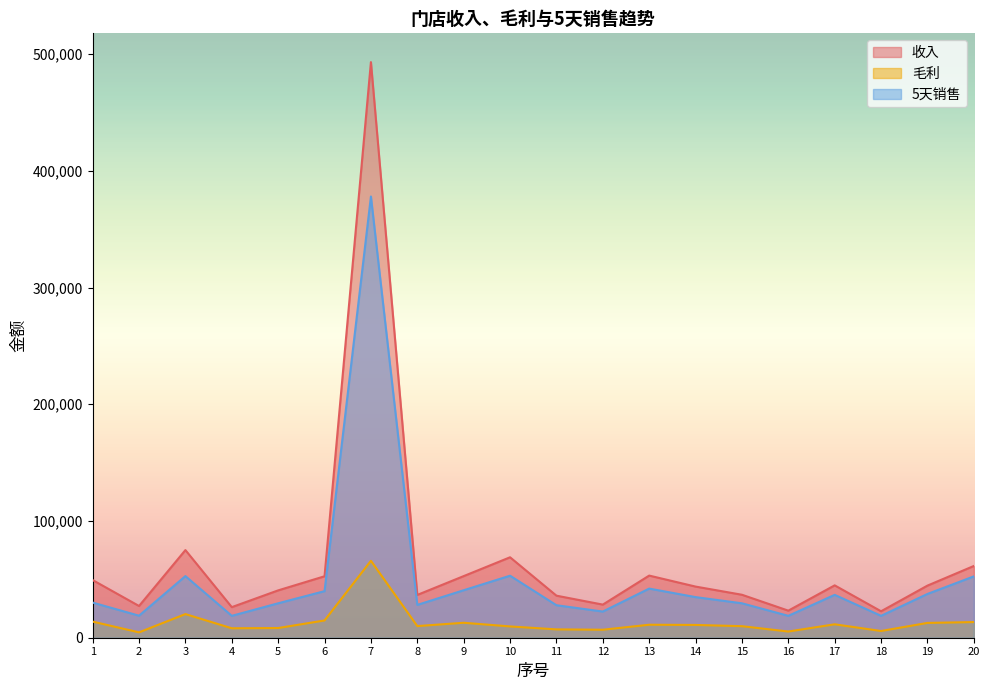

How many data points does each series have?

20